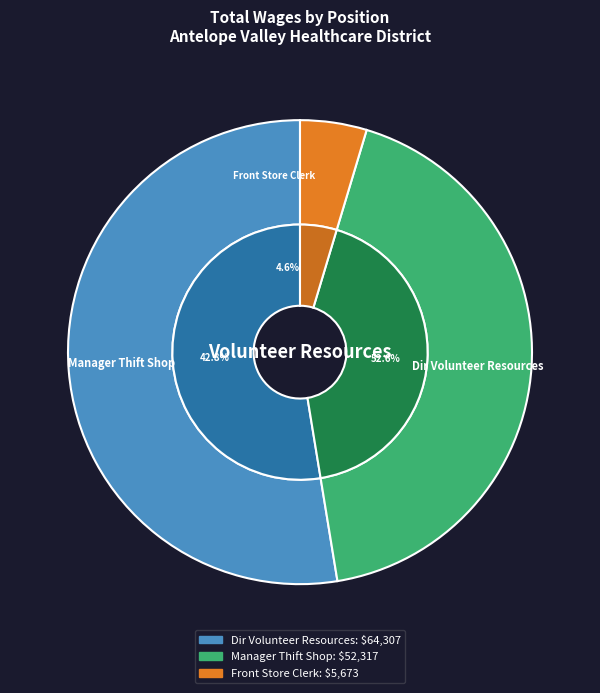

To the nearest percent, what is the average slice percentage?

33%